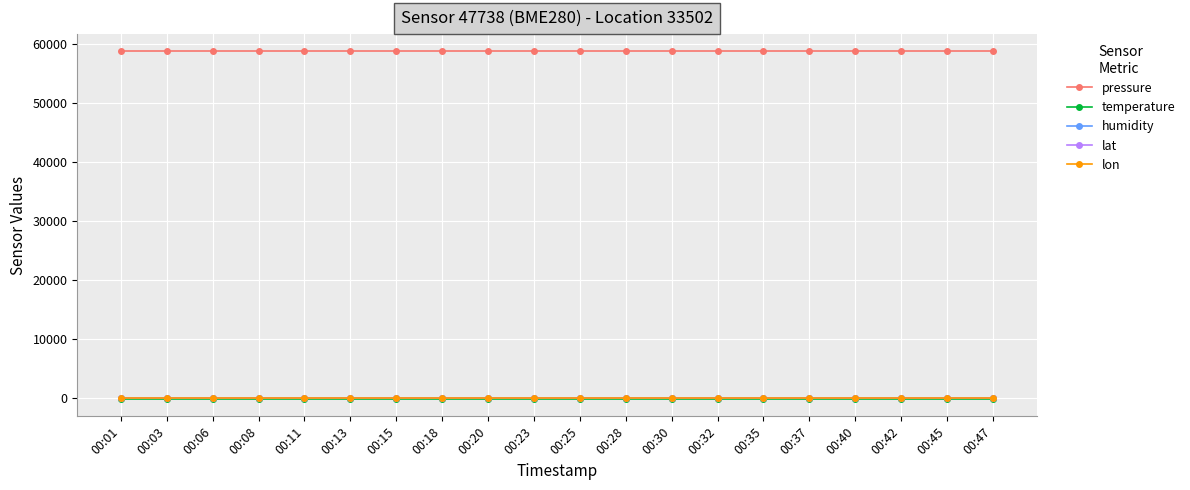

Reading left to right, extract all data points from this chart.

pressure: 58809.0	58809.0	58809.0	58809.0	58809.0	58809.0	58809.0	58809.0	58809.0	58809.0	58809.0	58809.0	58809.0	58809.0	58809.0	58809.0	58809.0	58809.0	58809.0	58809.0
temperature: -144.9	-144.9	-144.9	-144.9	-144.9	-144.9	-144.9	-144.9	-144.9	-144.9	-144.9	-144.9	-144.9	-144.9	-144.9	-144.9	-144.9	-144.9	-144.9	-144.9
humidity: 100.0	100.0	100.0	100.0	100.0	100.0	100.0	100.0	100.0	100.0	100.0	100.0	100.0	100.0	100.0	100.0	100.0	100.0	100.0	100.0
lat: 47.2	47.2	47.2	47.2	47.2	47.2	47.2	47.2	47.2	47.2	47.2	47.2	47.2	47.2	47.2	47.2	47.2	47.2	47.2	47.2
lon: 27.5	27.5	27.5	27.5	27.5	27.5	27.5	27.5	27.5	27.5	27.5	27.5	27.5	27.5	27.5	27.5	27.5	27.5	27.5	27.5